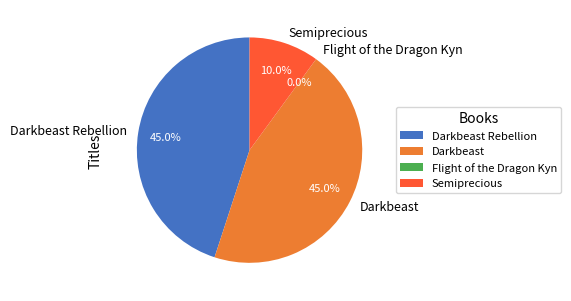

To the nearest percent, what percentage of the pie is Semiprecious?

10%